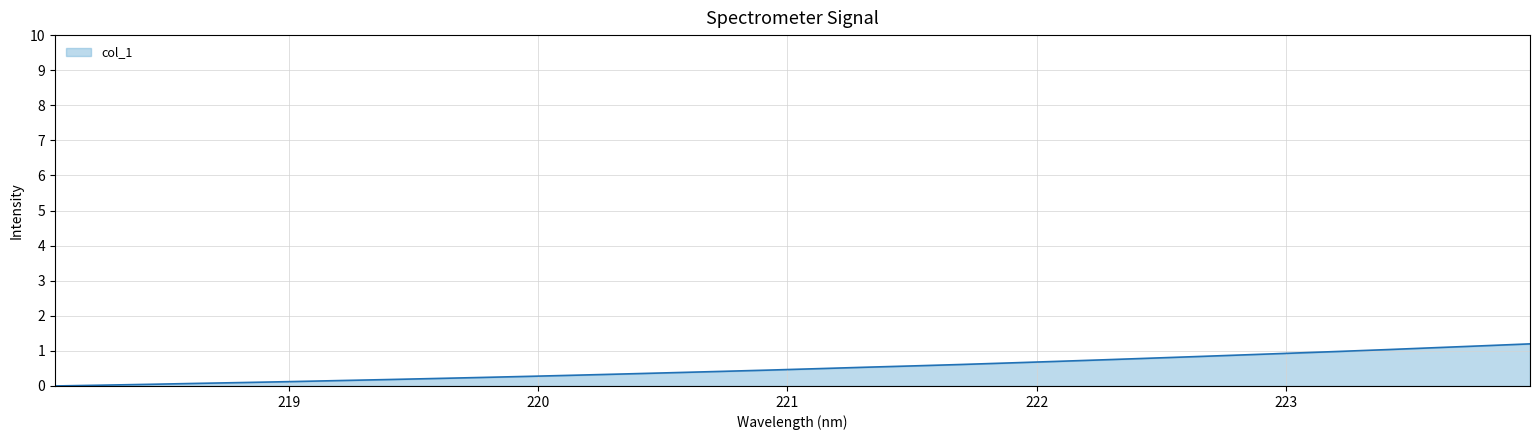

What is the maximum value shown in the chart?

1.2